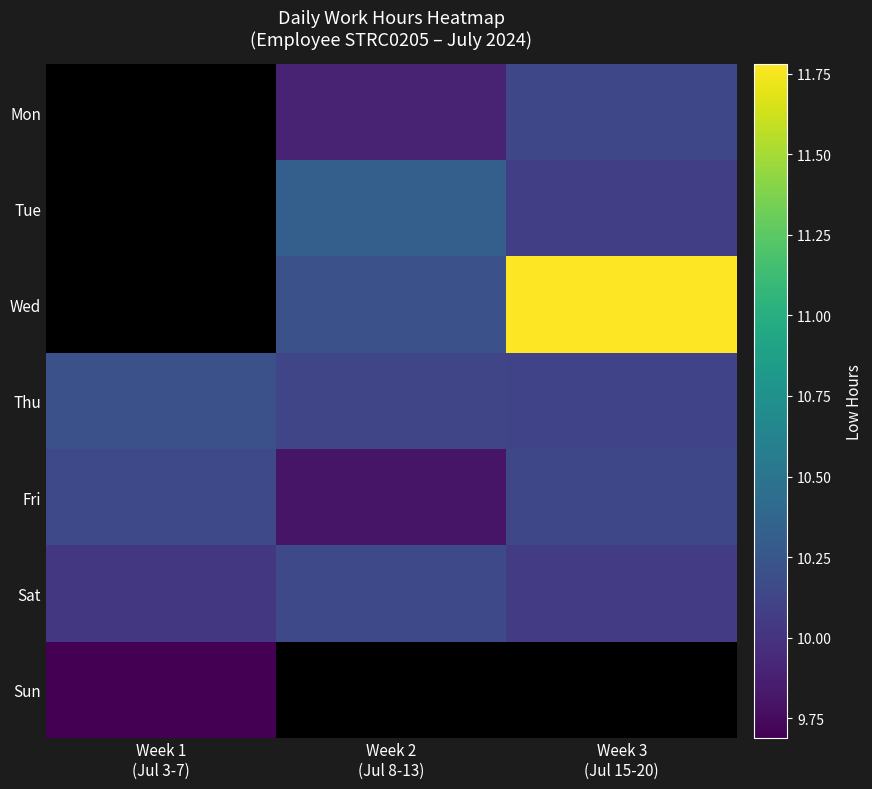

Which series has the largest total across all categories?

Thu